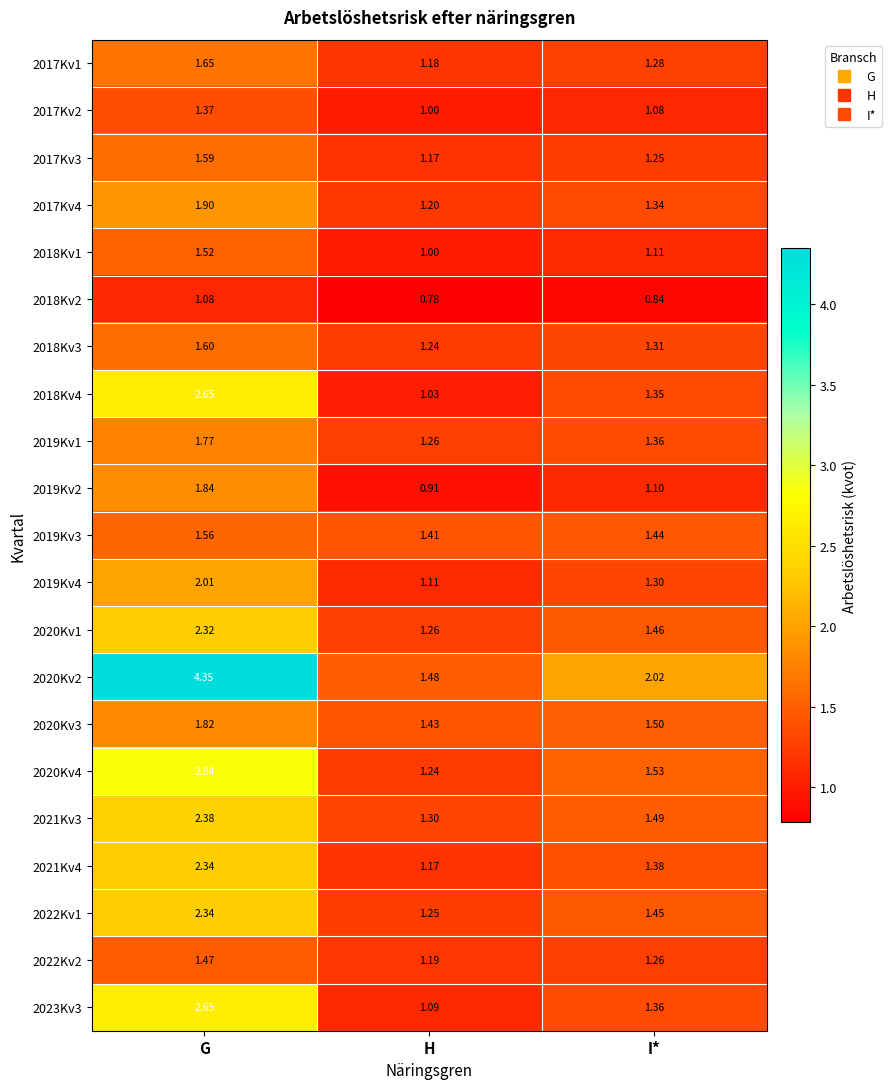

Rank the categories by 2022Kv1 value from lowest to highest.

H, I*, G